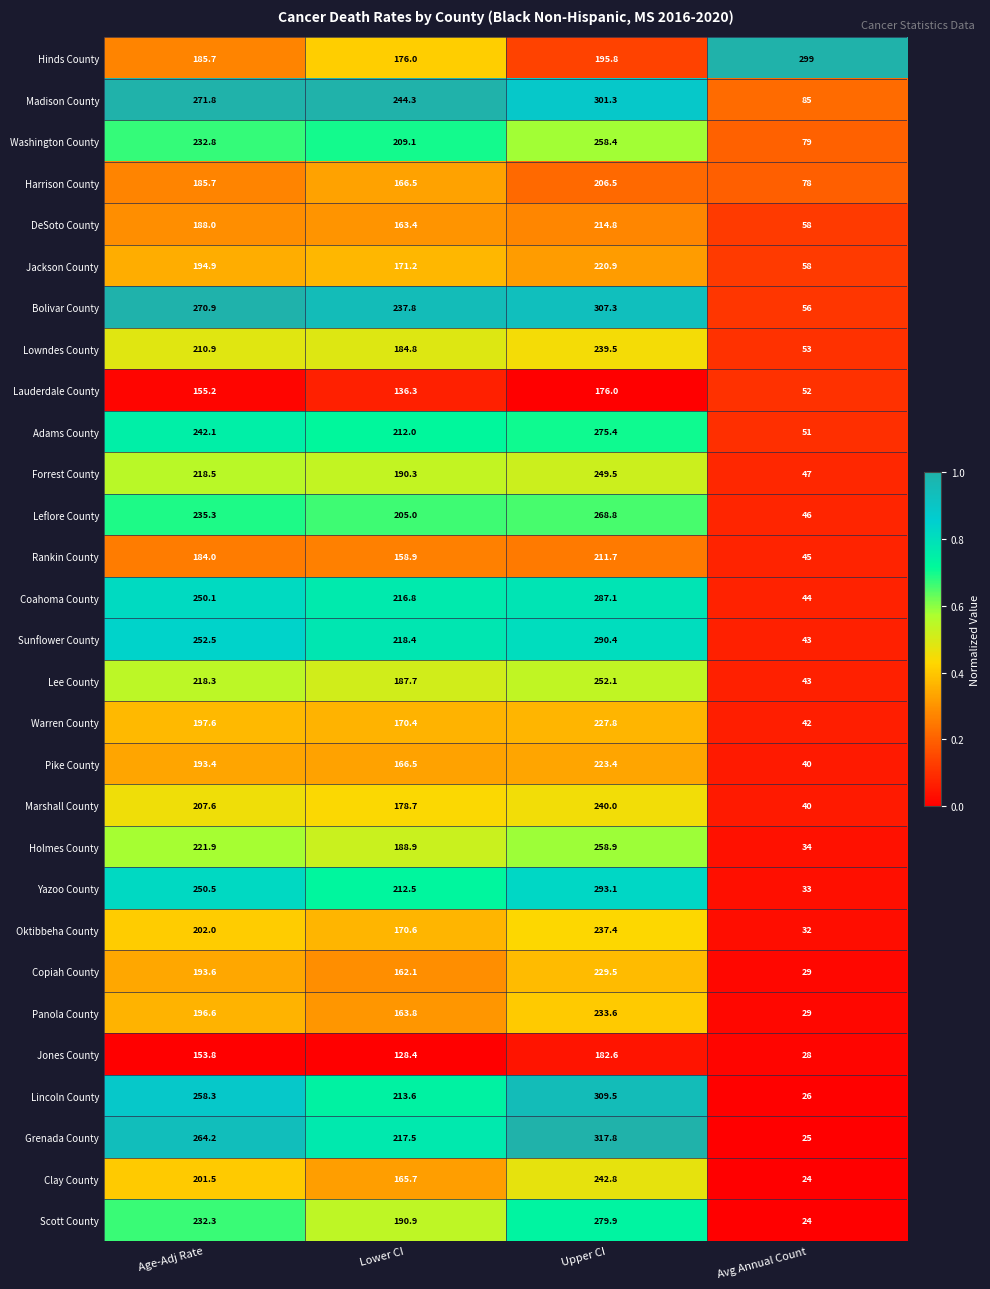

True or false: Yazoo County has a value of 293.1 at Upper CI.

True